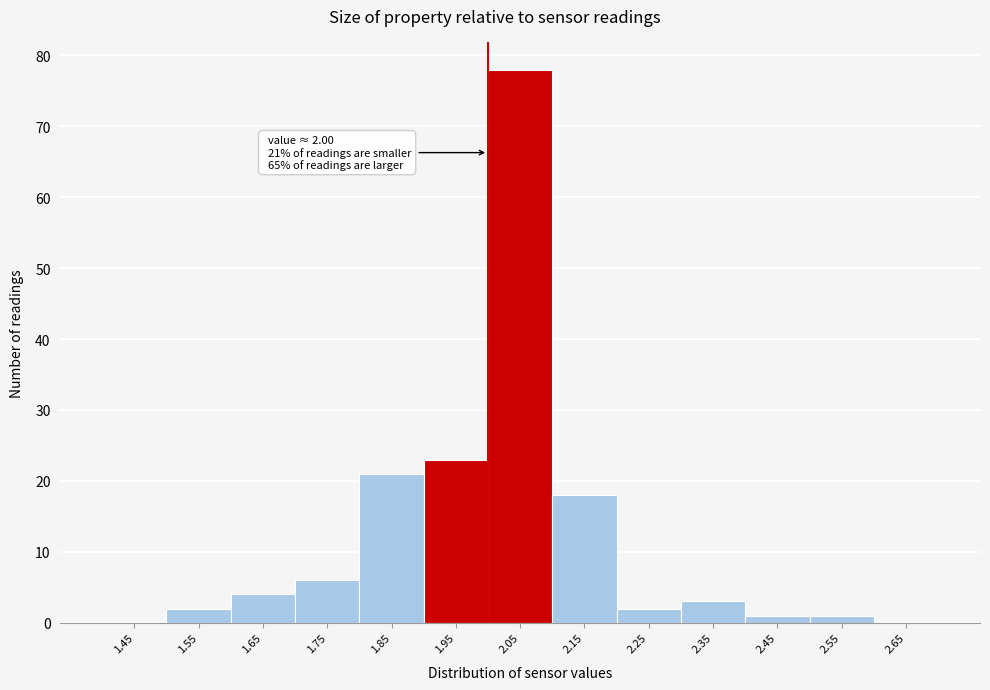

Over which range of the x-axis is the bar tallest?

2.0 to 2.1